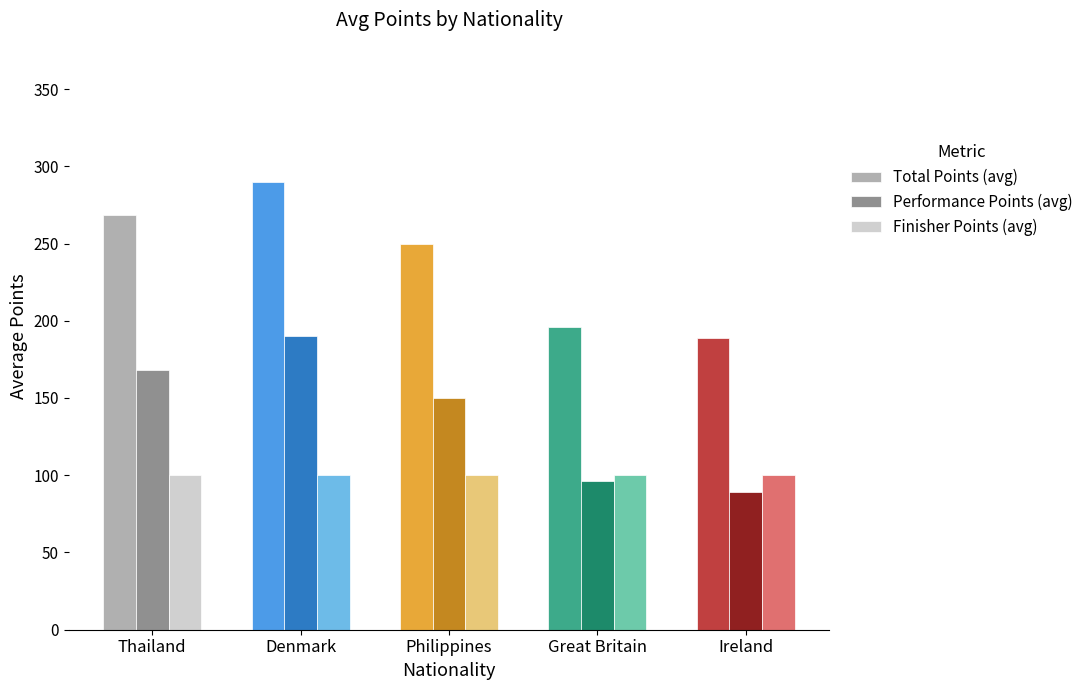

What is the difference between the second highest and second lowest values in the Performance Points (avg) series?

72.3